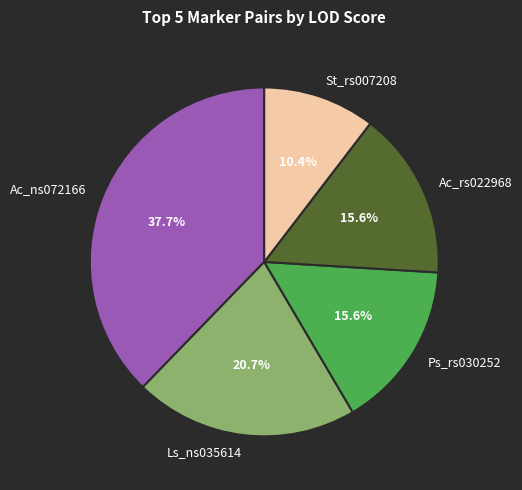

What is the largest slice in the pie chart?

Ac_ns072166